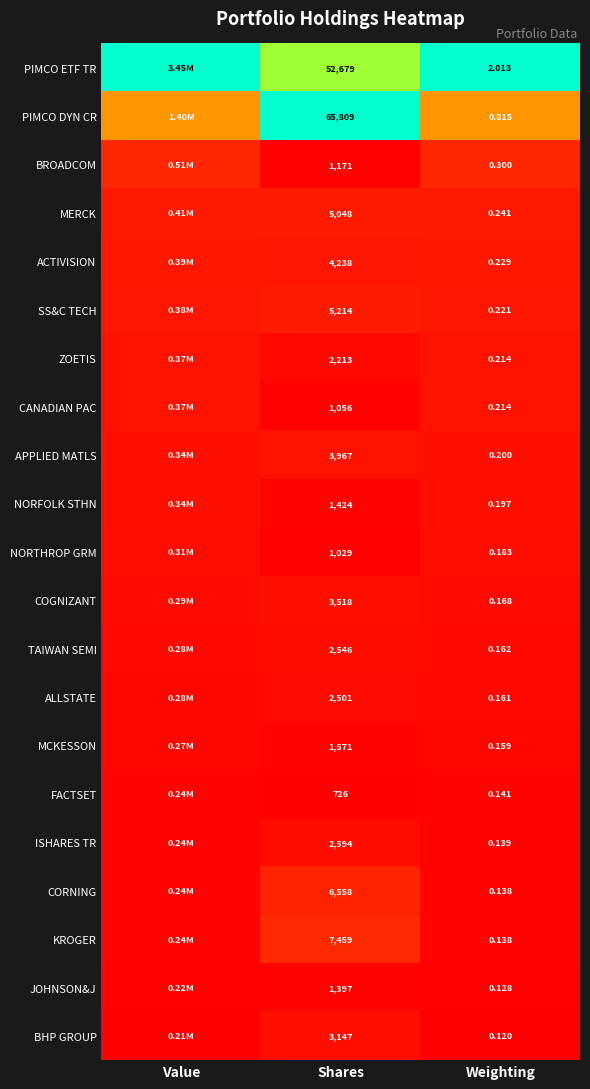

How many categories are shown in the chart?

3